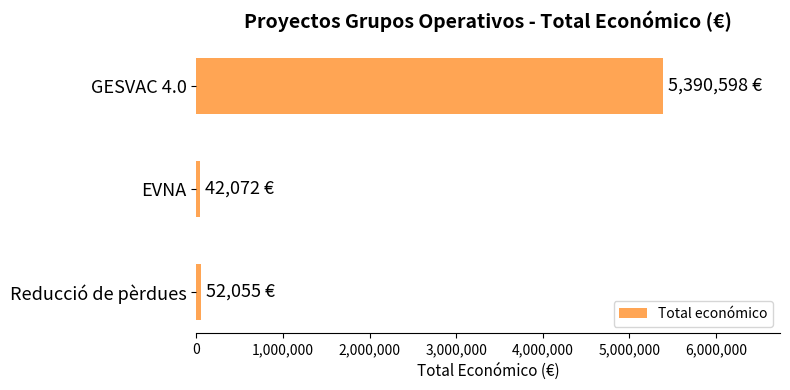

What is the difference between the maximum and second lowest values?

5338543